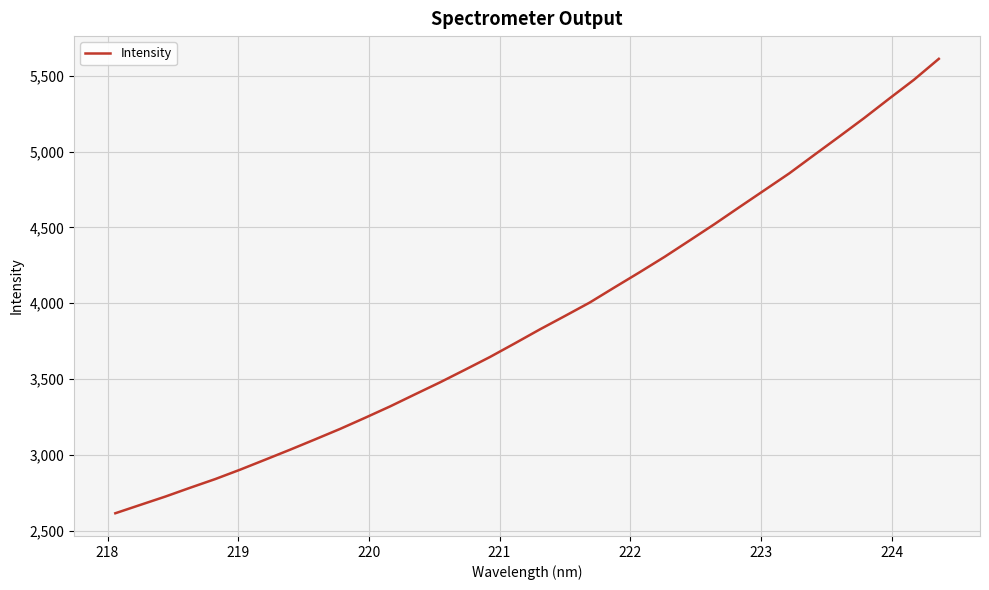

What is the minimum value shown in the chart?

2614.6